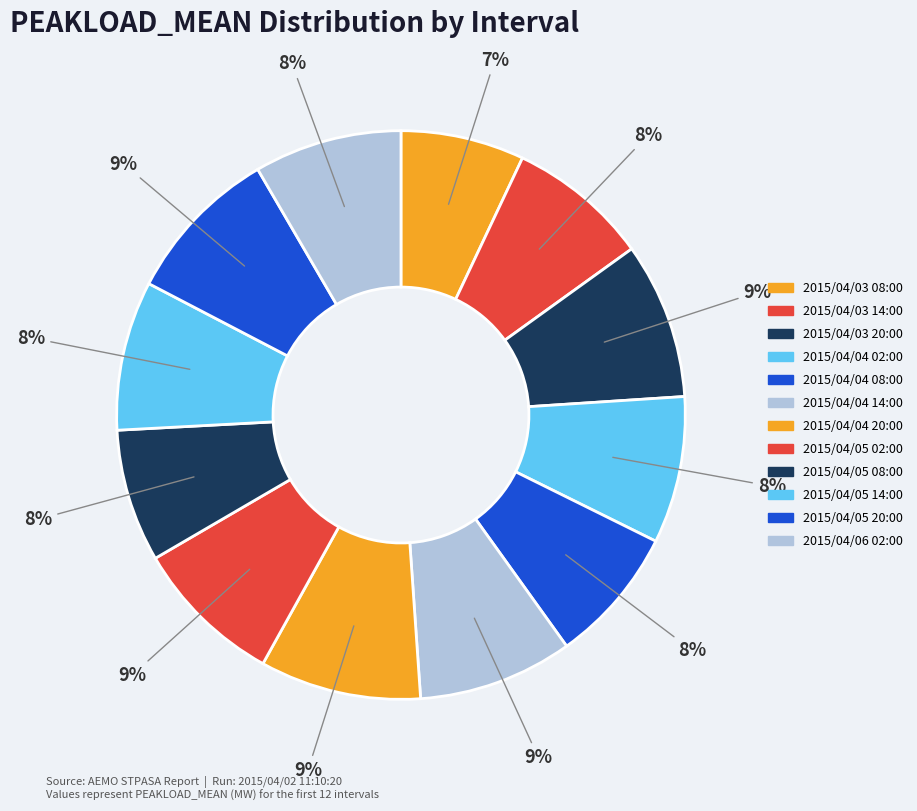

What is the change in value from 2015/04/04 02:00 to 2015/04/05 02:00?

+44